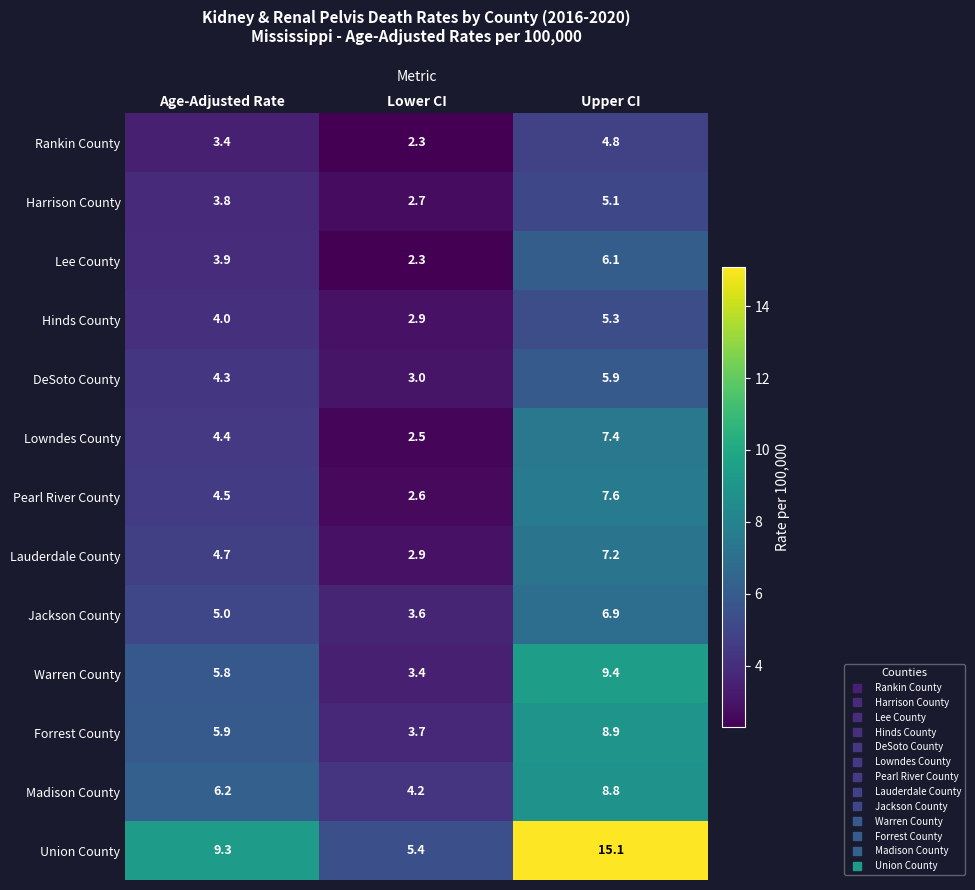

List the labels in order of Jackson County value, smallest first.

Lower CI, Age-Adjusted Rate, Upper CI